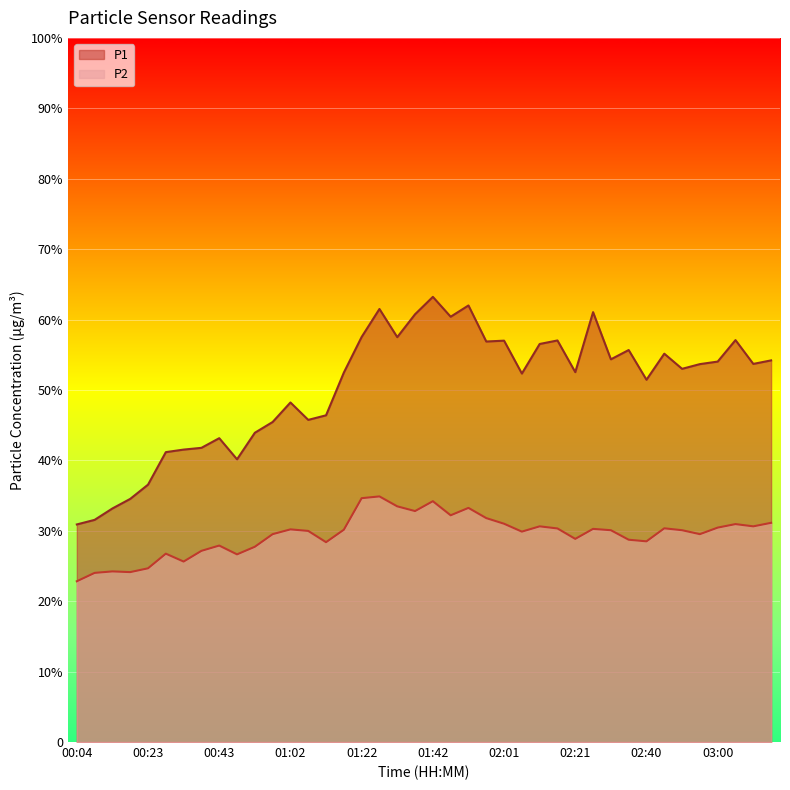

What is the label of the 18th point from the left?

01:27